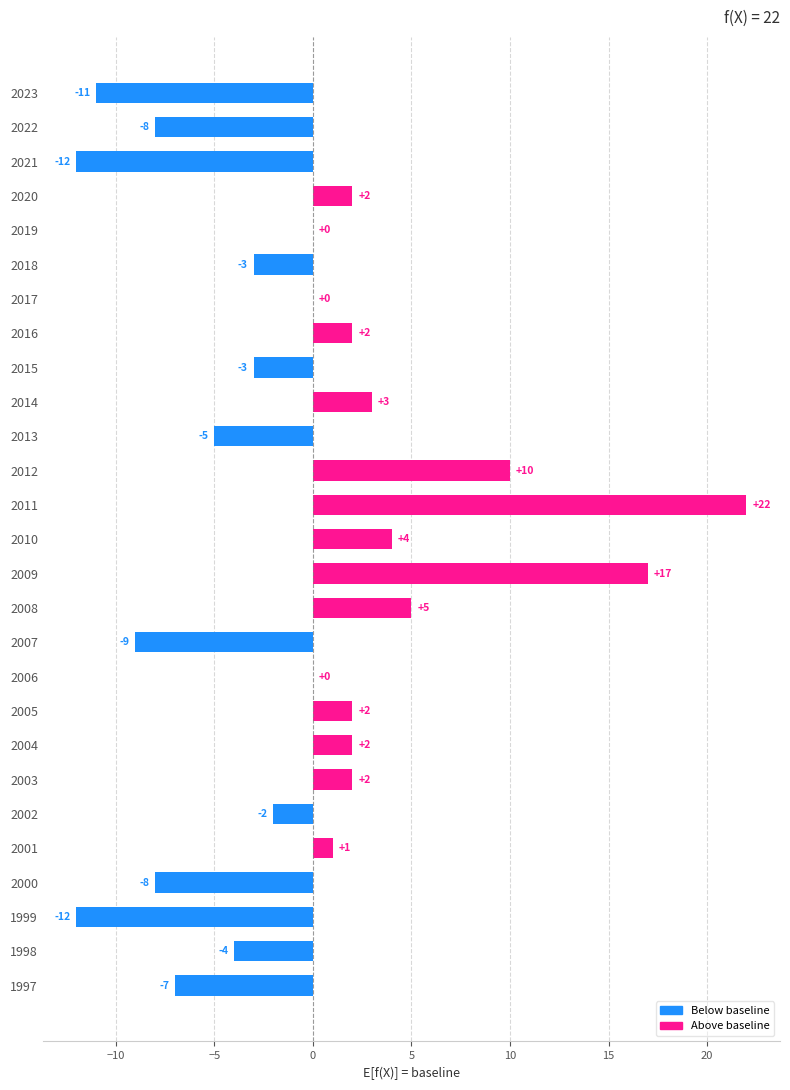

What is the maximum value shown in the chart?

22